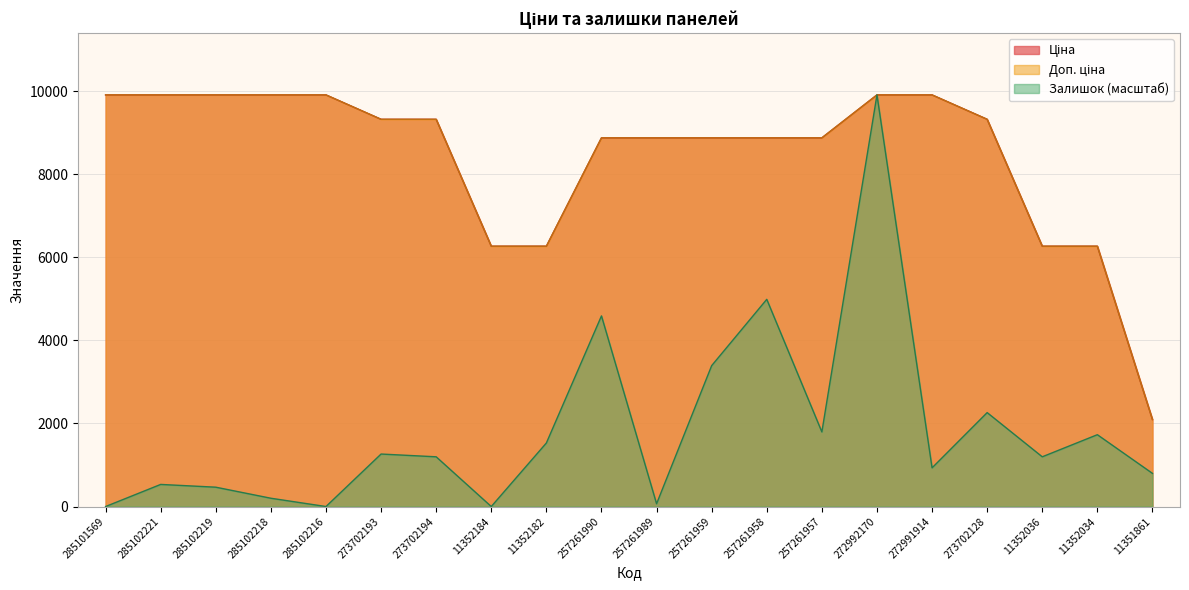

Read the Доп. ціна value at 272992170.

9908.5